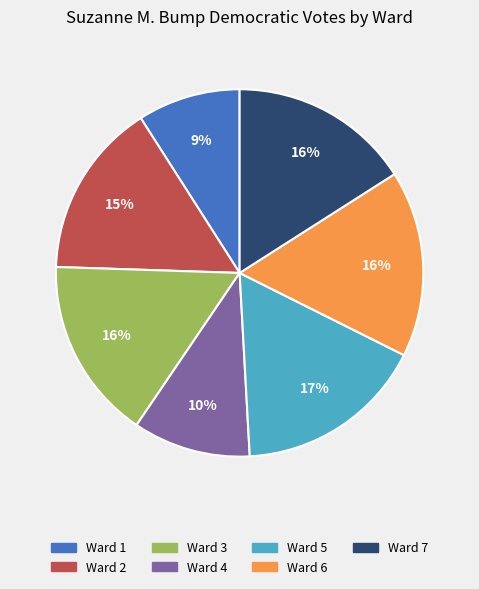

What is the smallest slice in the pie chart?

Ward 1